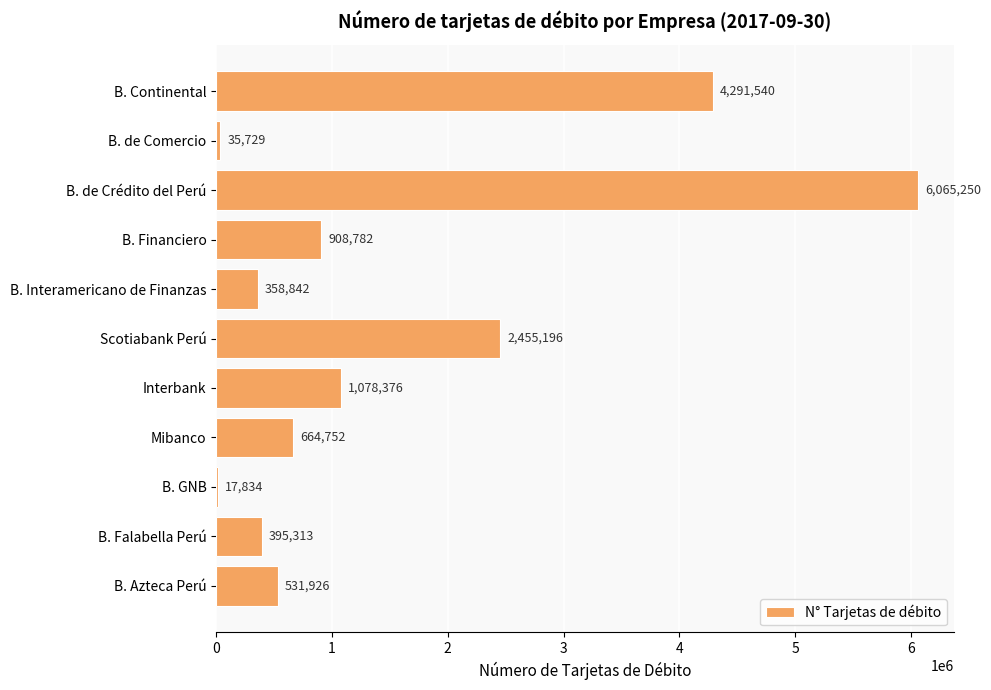

Reading top to bottom, transcribe all the data shown in this chart.

B. Continental=4291540	B. de Comercio=35729	B. de Crédito del Perú=6065250	B. Financiero=908782	B. Interamericano de Finanzas=358842	Scotiabank Perú=2455196	Interbank=1078376	Mibanco=664752	B. GNB=17834	B. Falabella Perú=395313	B. Azteca Perú=531926